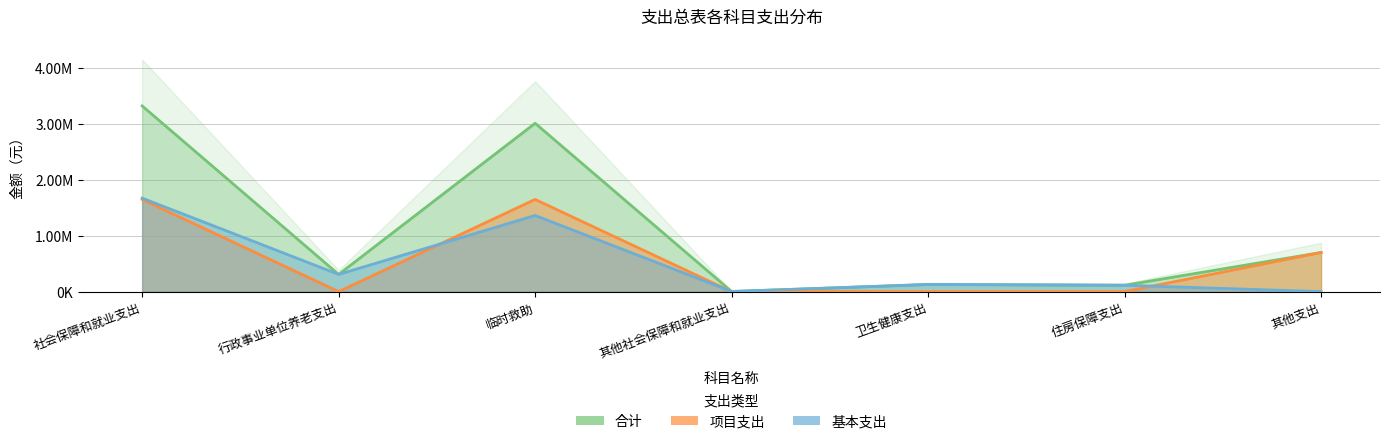

At which label does 合计 first exceed 308142?

社会保障和就业支出